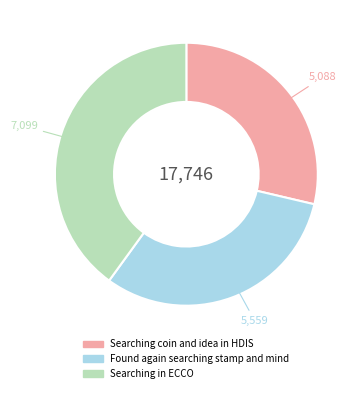

Is the sum of Searching in ECCO and Searching coin and idea in HDIS greater than half?

Yes